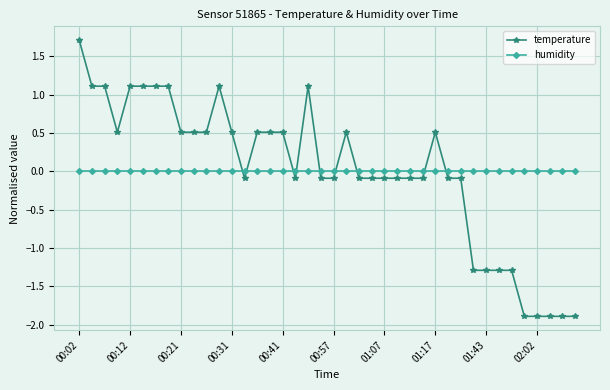

After their last crossing, which series has the higher values: humidity or temperature?

humidity